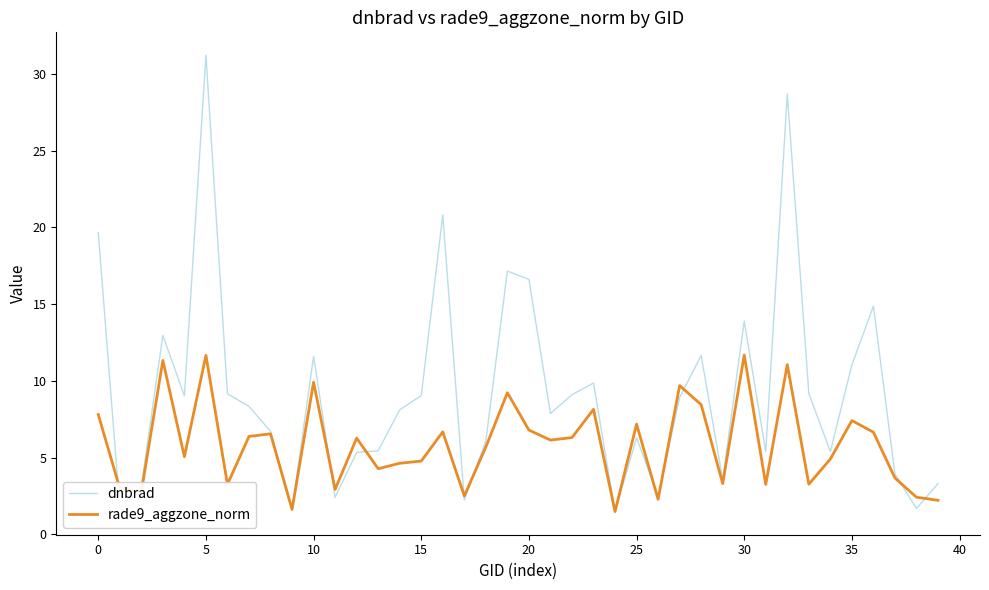

At how many categories does at least one series exceed 28?

2